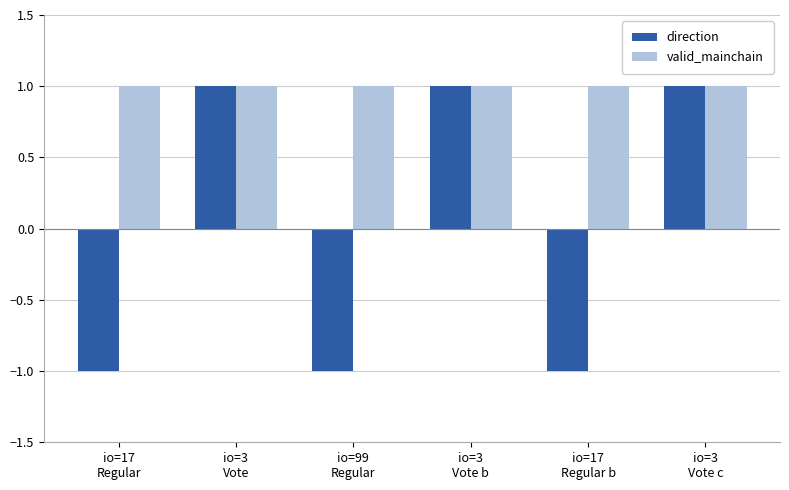

How many bars are there in each group?

2